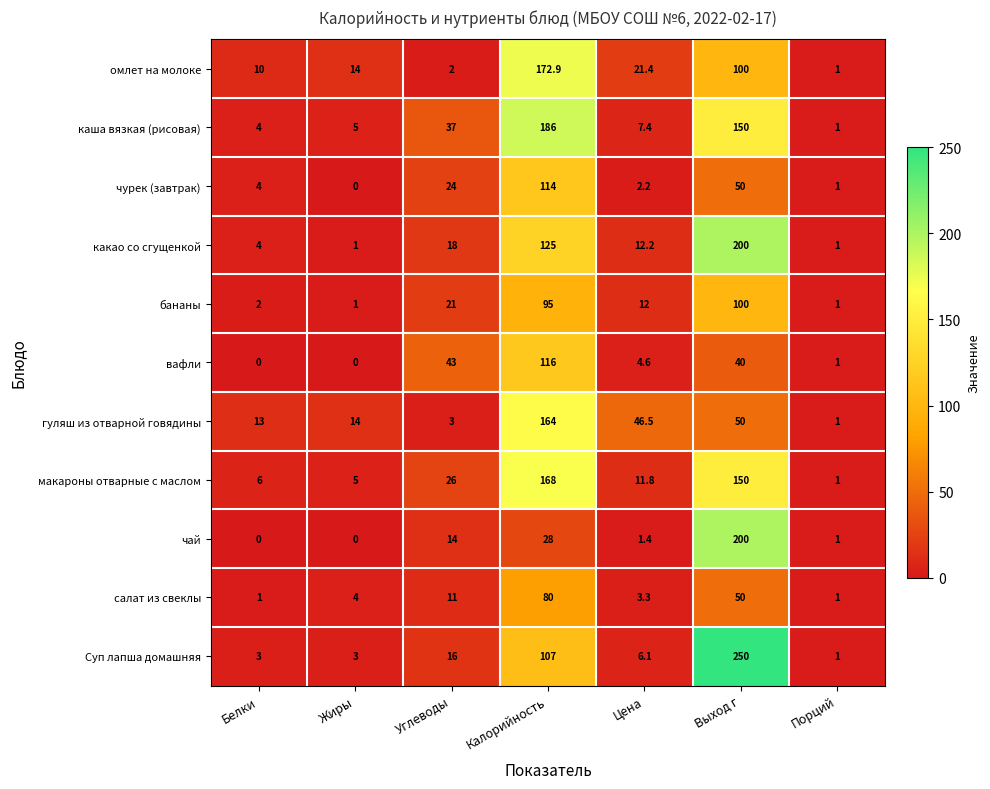

Between Углеводы and Порций, which series saw the biggest shift?

вафли